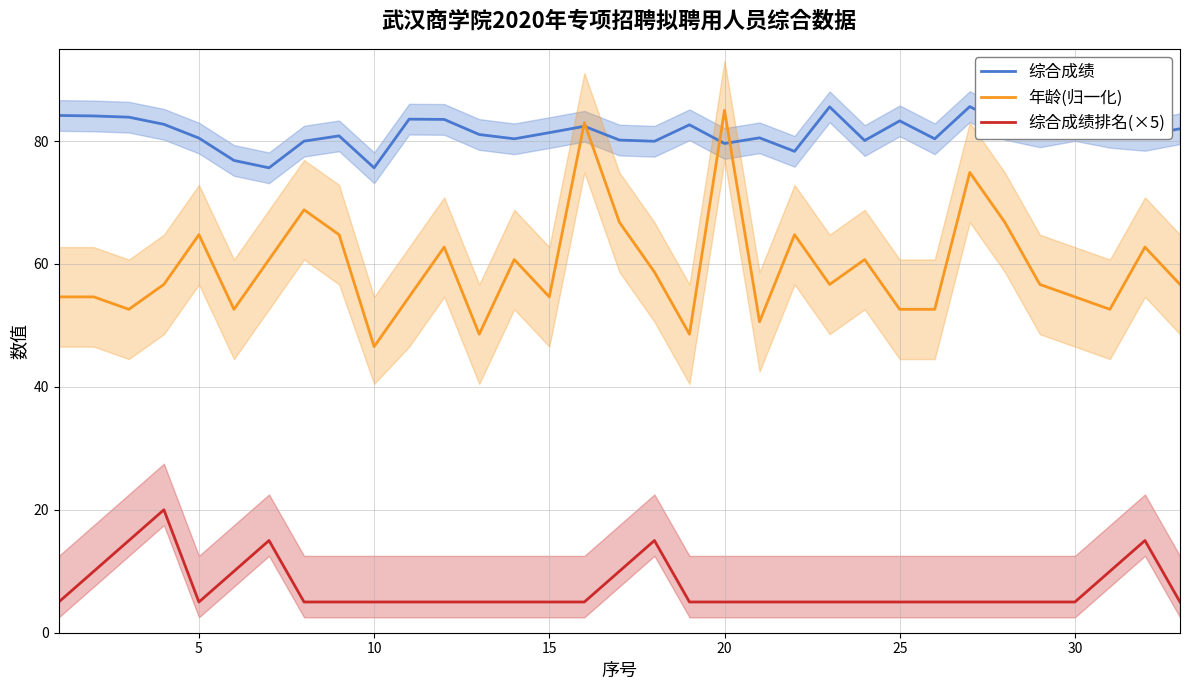

True or false: 综合成绩 and 综合成绩排名(×5) intersect in this chart.

False